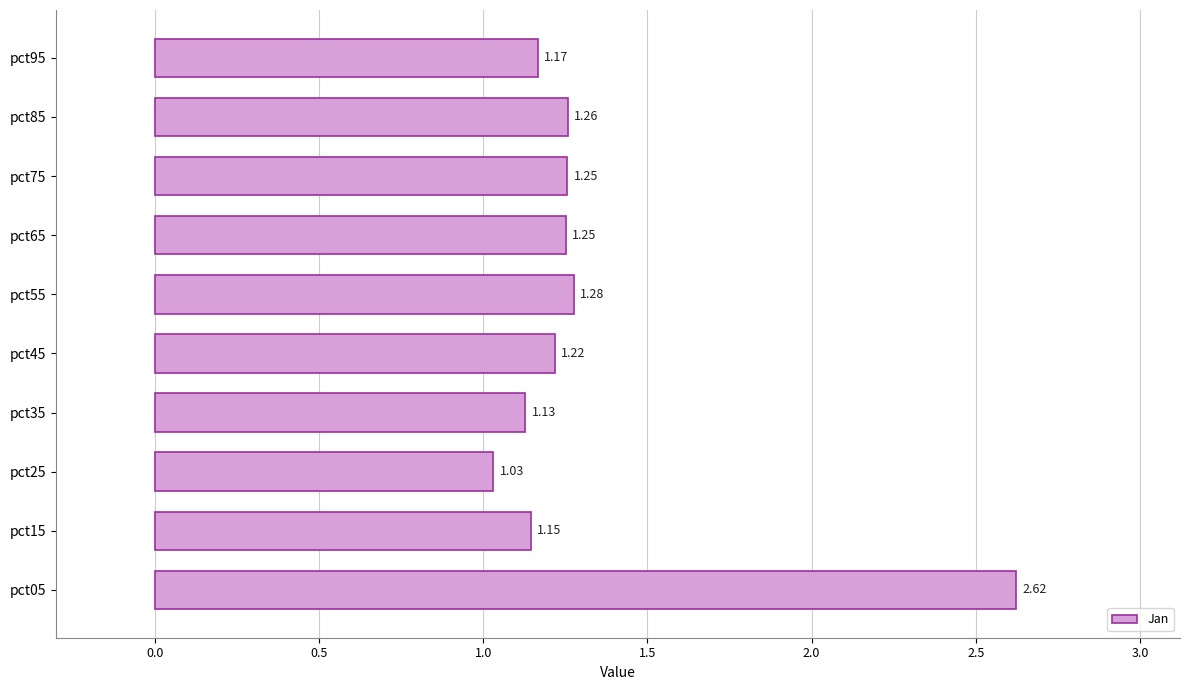

Approximately how many times larger is the value at pct25 compared to pct85?

0.8